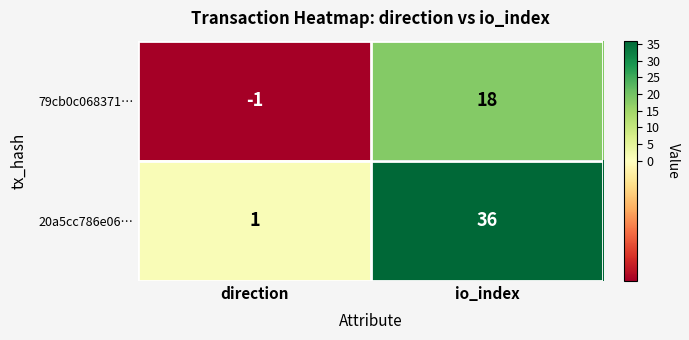

At how many categories does at least one series exceed 12?

1